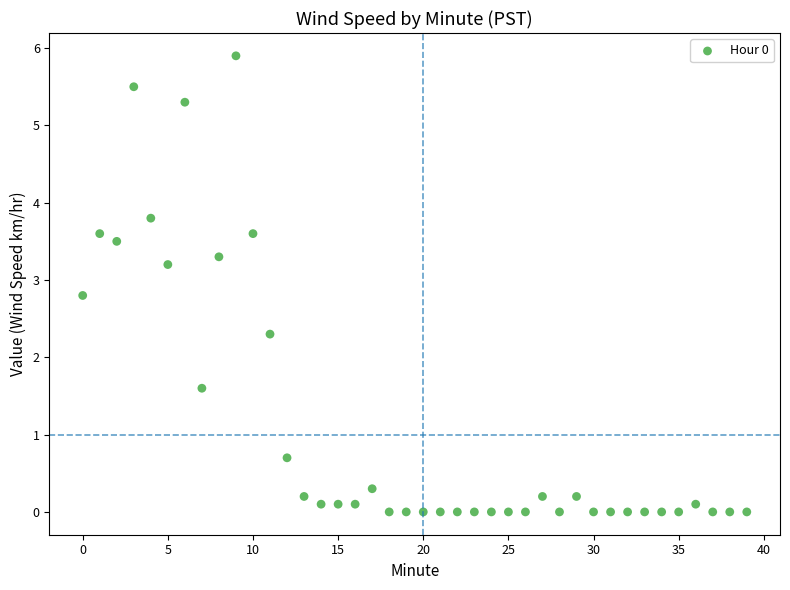

What is the range of Y values (max minus min)?

5.9